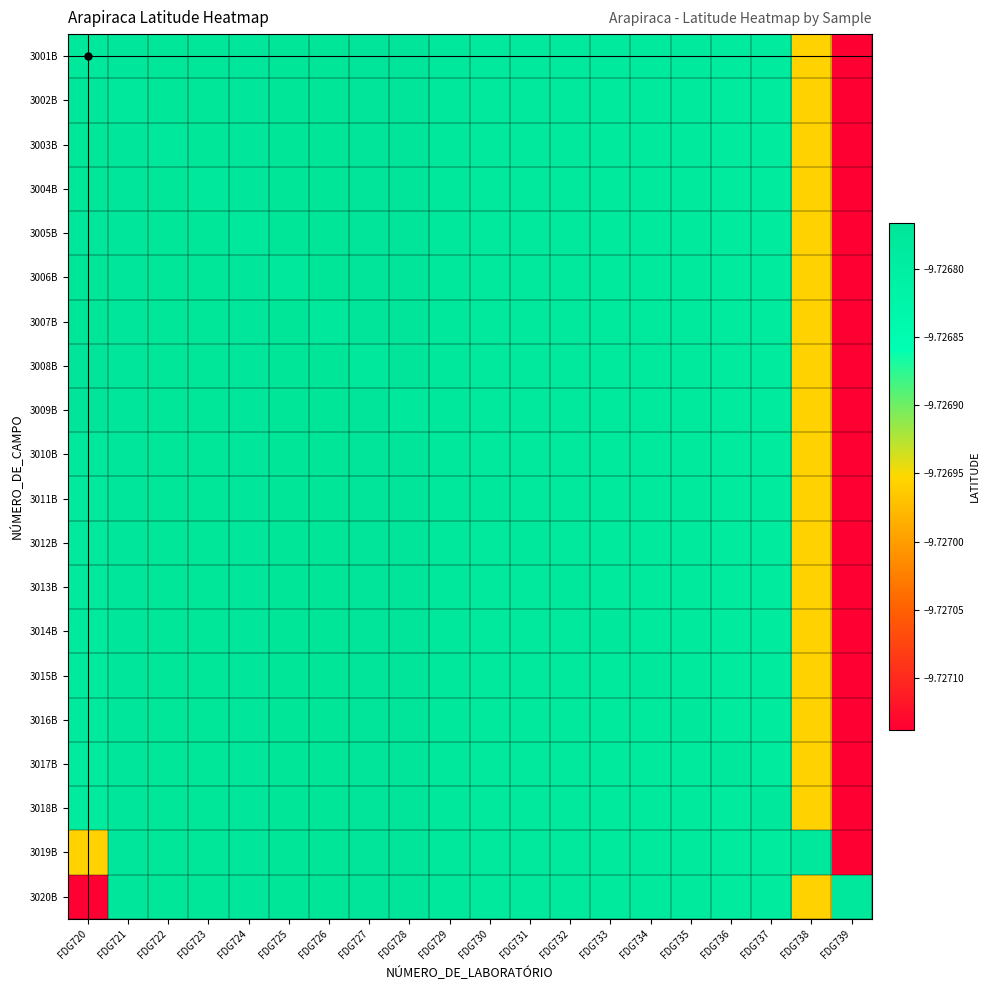

List the series in order of their peak value, lowest first.

3001B, 3002B, 3003B, 3004B, 3005B, 3006B, 3007B, 3008B, 3009B, 3010B, 3011B, 3012B, 3013B, 3014B, 3015B, 3016B, 3017B, 3018B, 3019B, 3020B